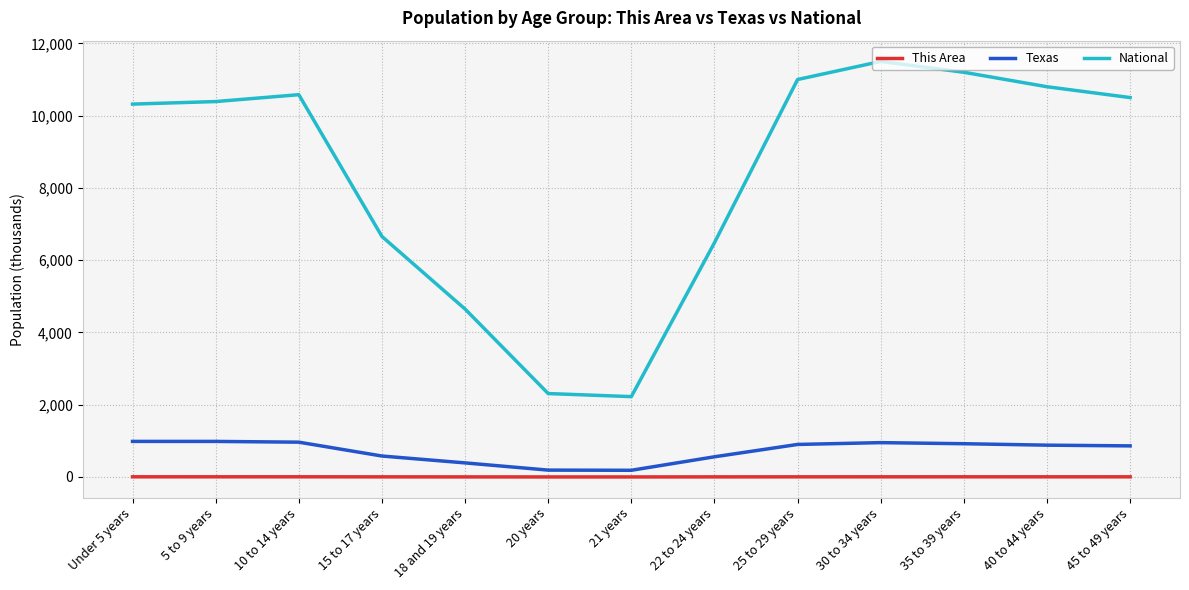

Which series has the widest spread of values?

National